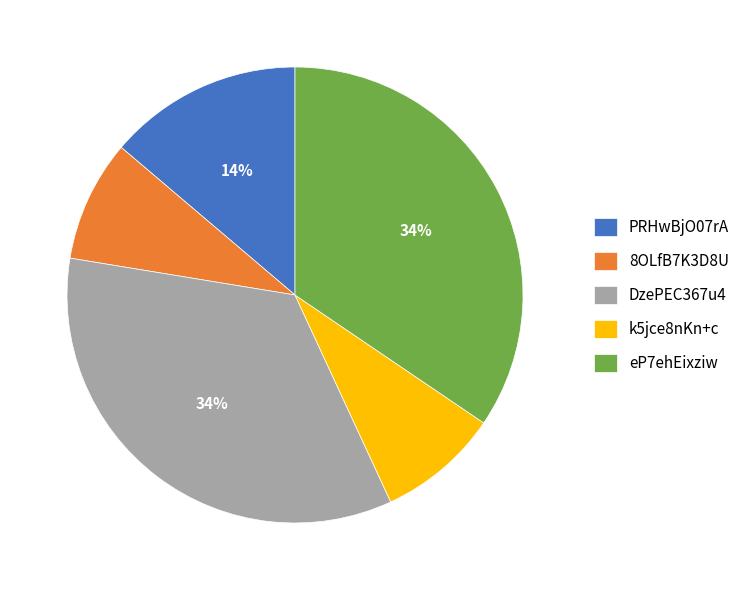

To the nearest percent, what percentage of the pie is DzePEC367u4?

34%